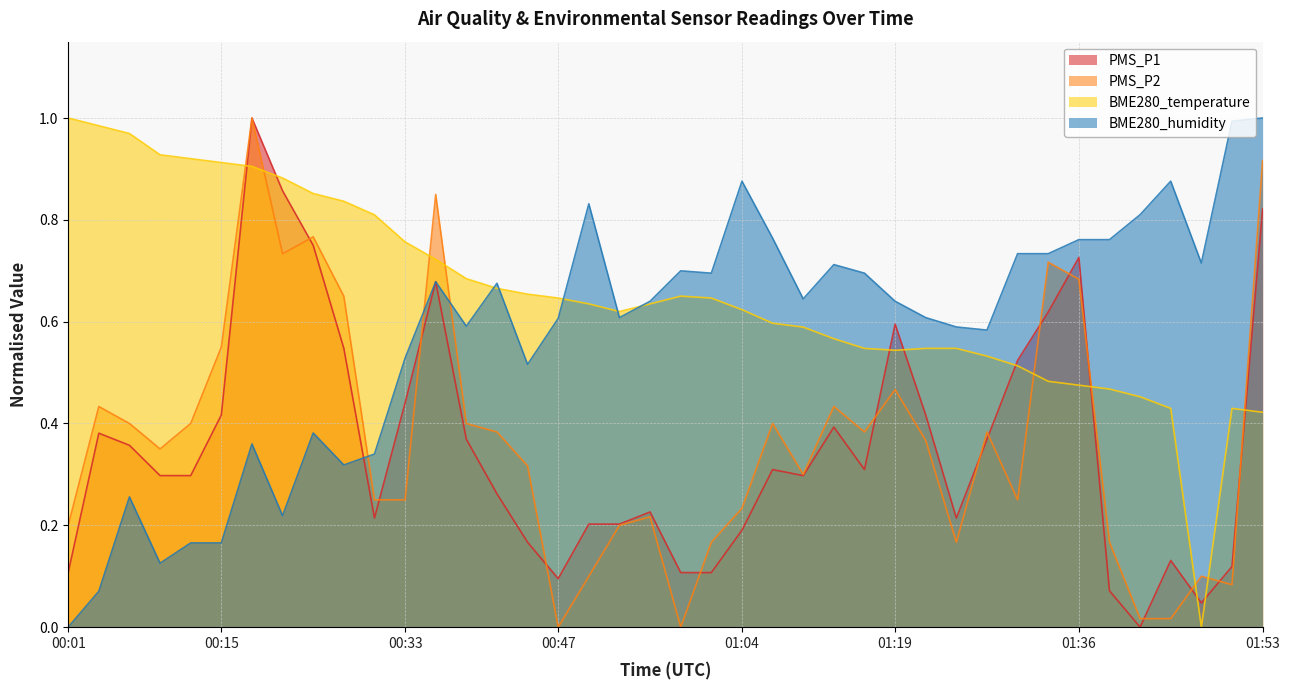

Where is the first local minimum for BME280_temperature?

2021/11/21 00:53:08